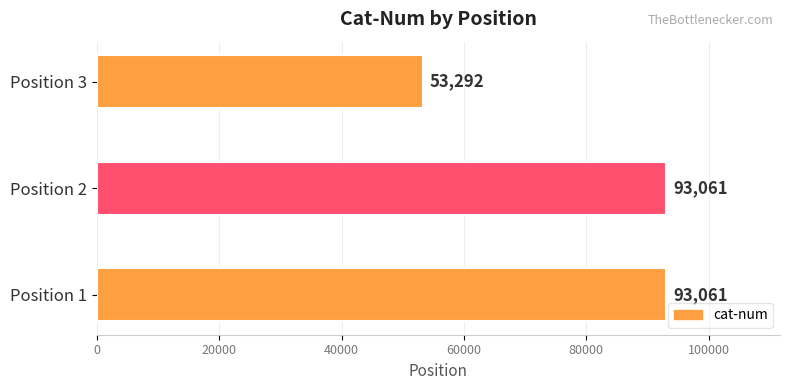

How many data points does each series have?

3